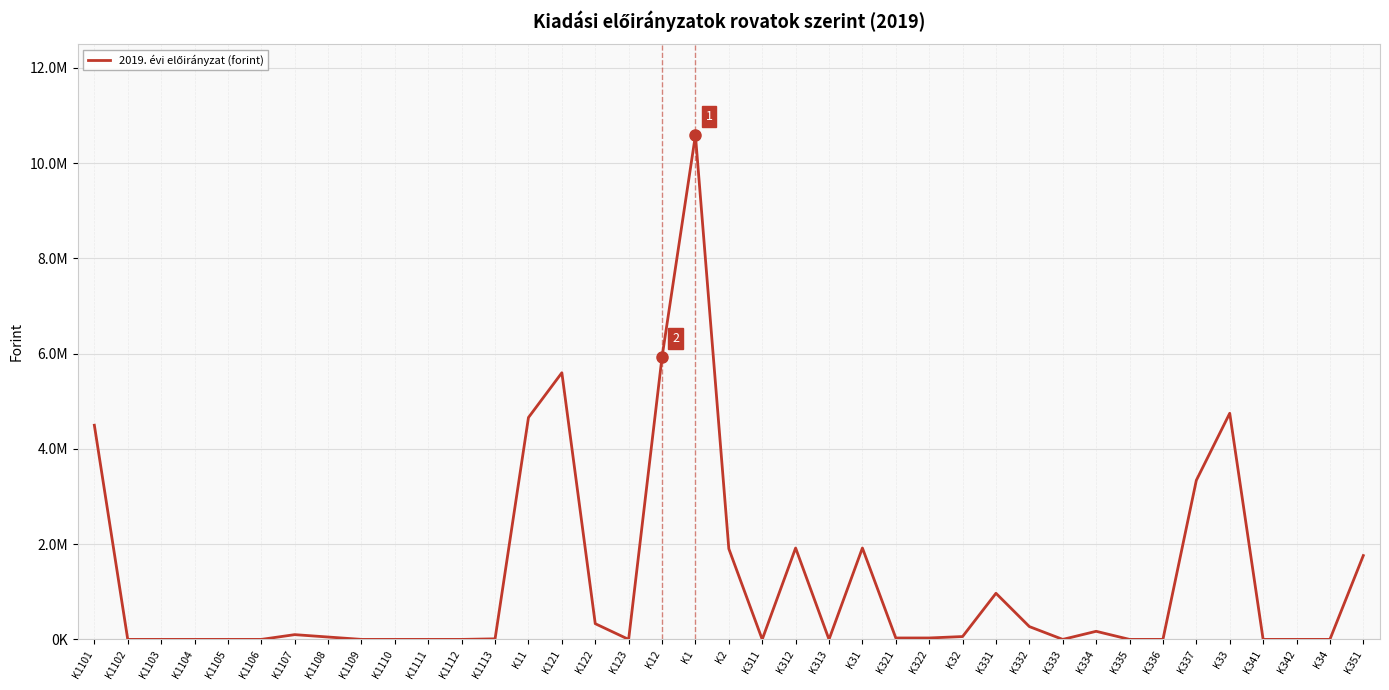

Rank the categories by value from lowest to highest.

K1102, K1103, K1104, K1105, K1106, K1109, K1110, K1111, K1112, K123, K311, K313, K333, K335, K336, K341, K342, K34, K1113, K321, K322, K1108, K32, K1107, K334, K332, K122, K331, K351, K2, K312, K31, K337, K1101, K11, K33, K121, K12, K1